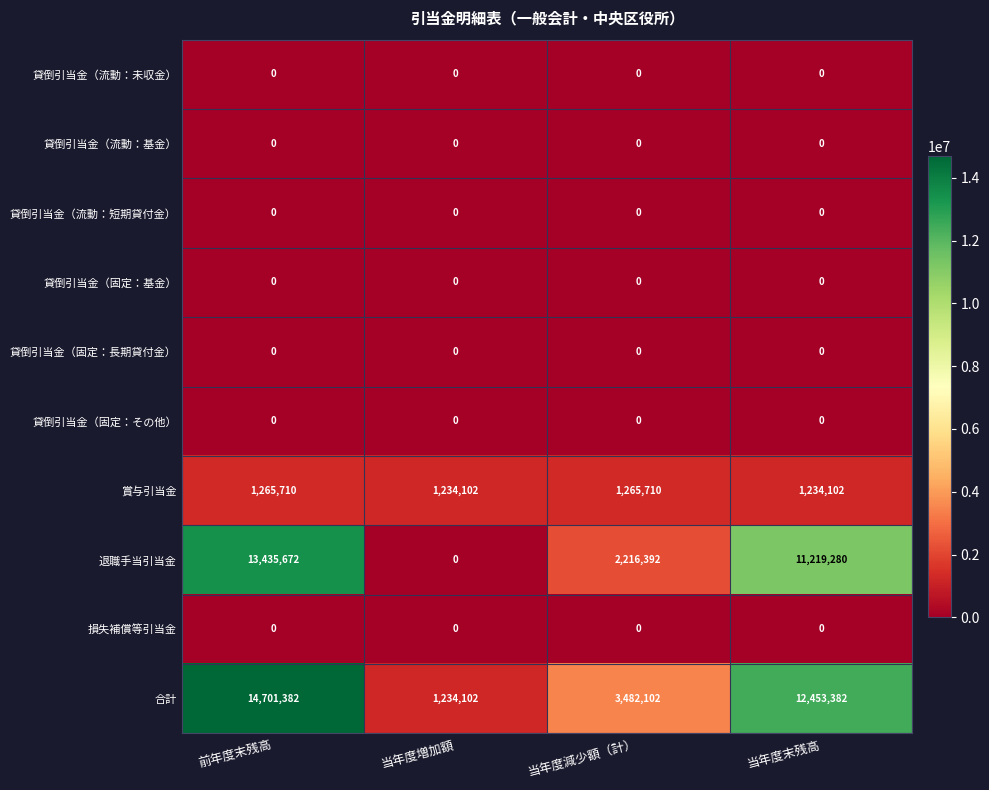

What is the spread (max minus min) of values at 当年度減少額（計）?

3482102